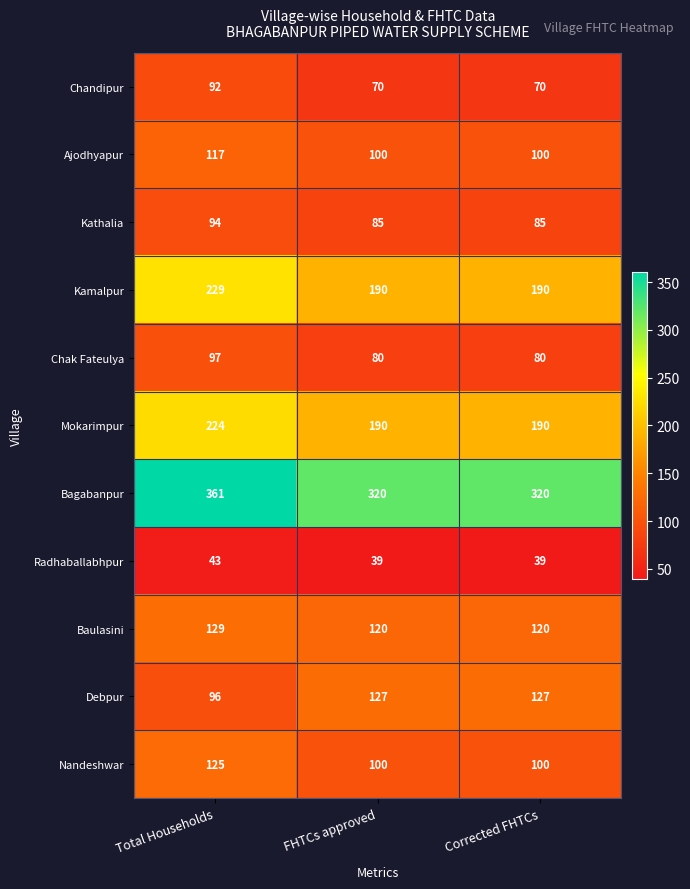

The Debpur series shows 127 at FHTCs approved. True or false?

True